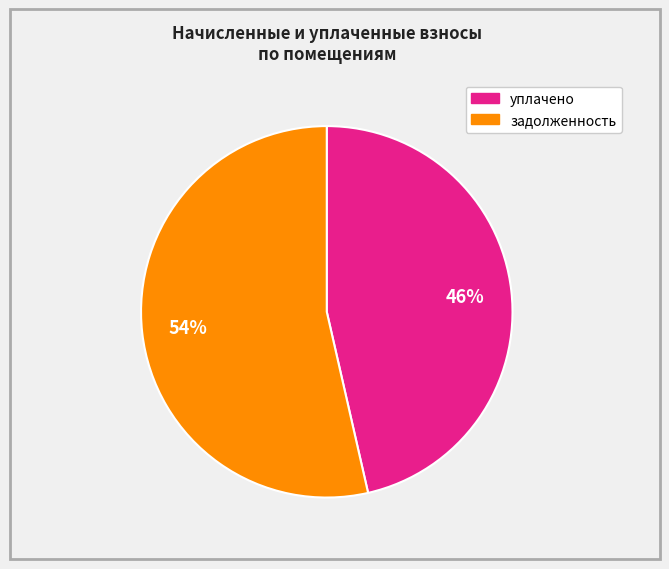

To the nearest percent, what is the average slice percentage?

50%